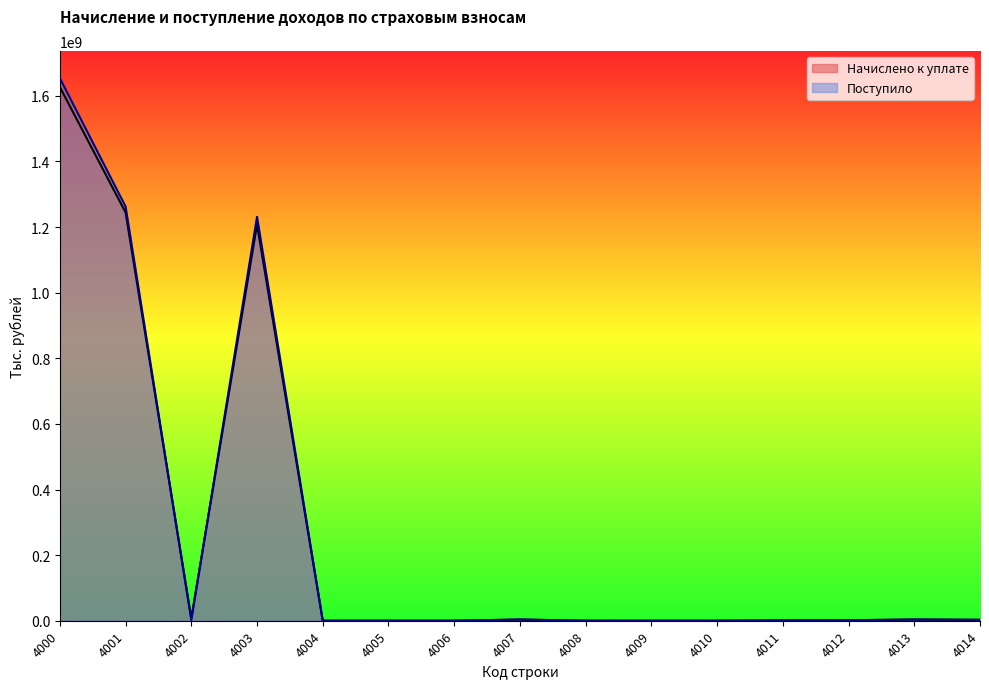

What is the value of the Поступило point at the 13th from the left?

1559201